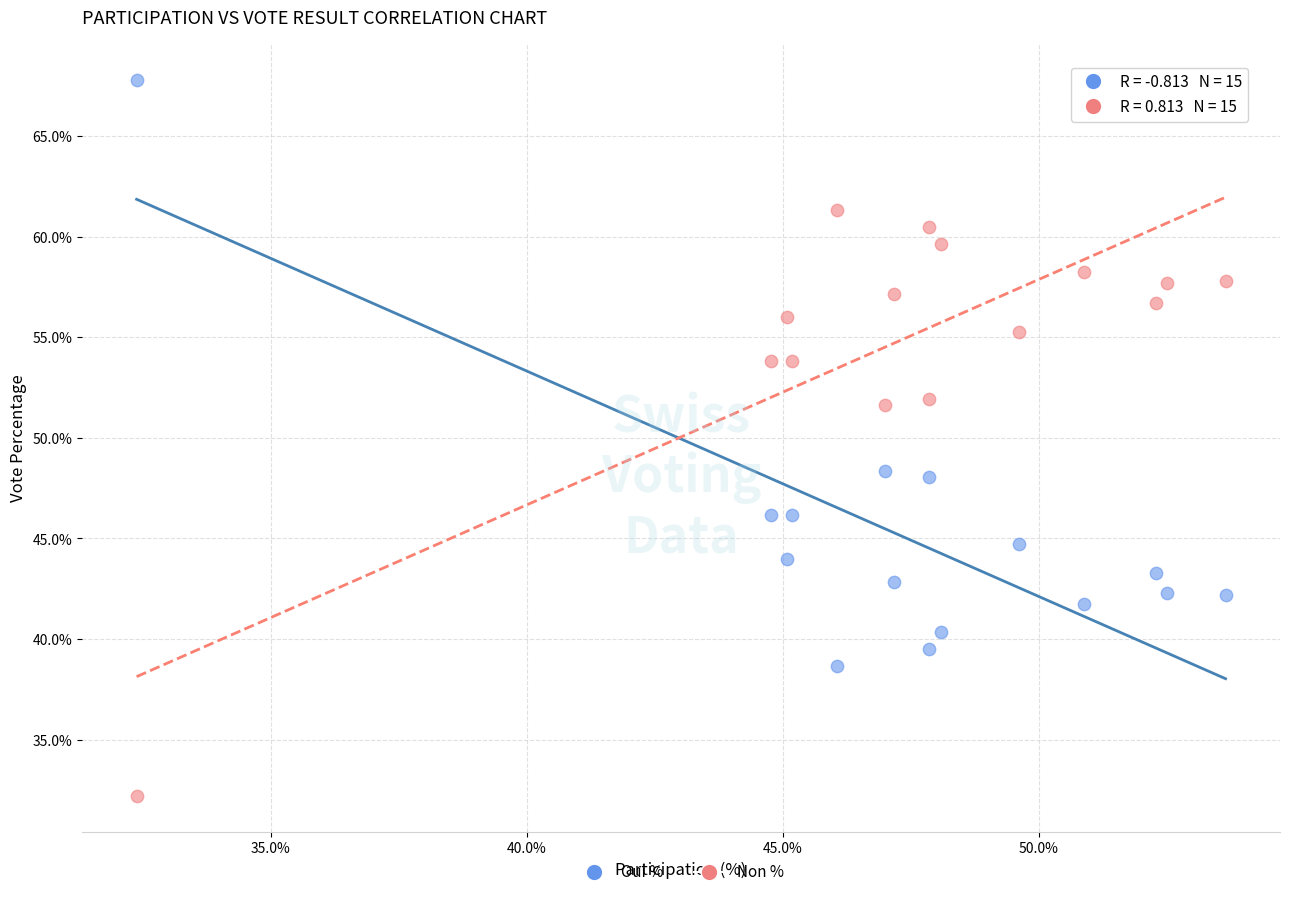

Which series reaches the minimum Y coordinate?

Non %